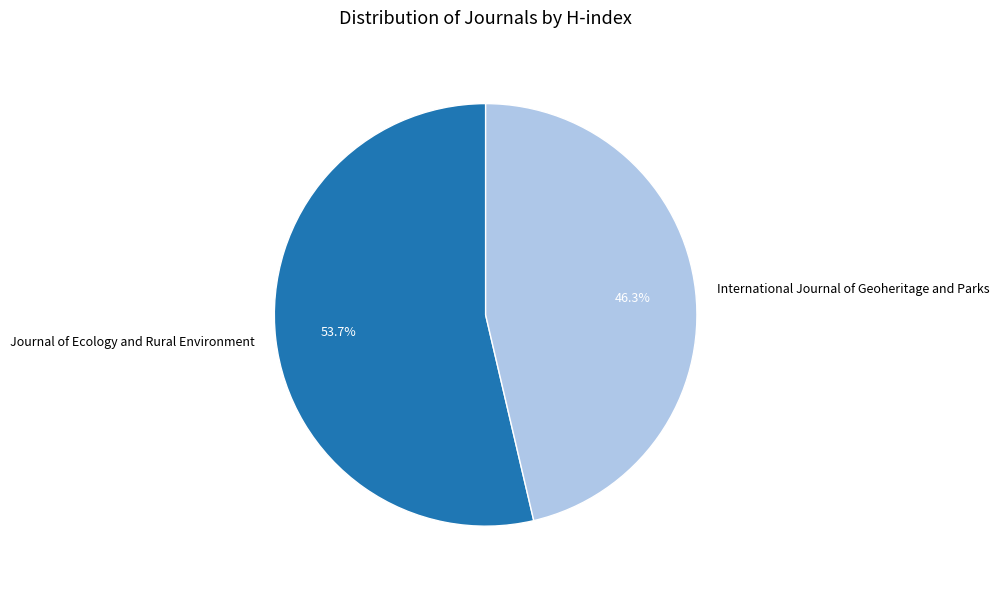

Rank the categories by value from lowest to highest.

International Journal of Geoheritage and Parks, Journal of Ecology and Rural Environment